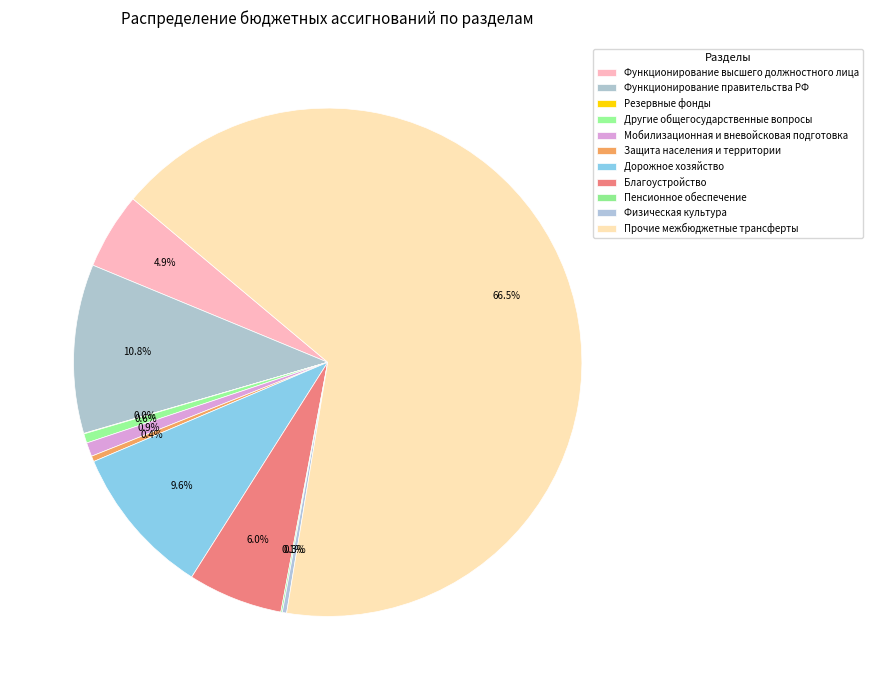

What percentage do Резервные фонды and Дорожное хозяйство together represent?

9.7%